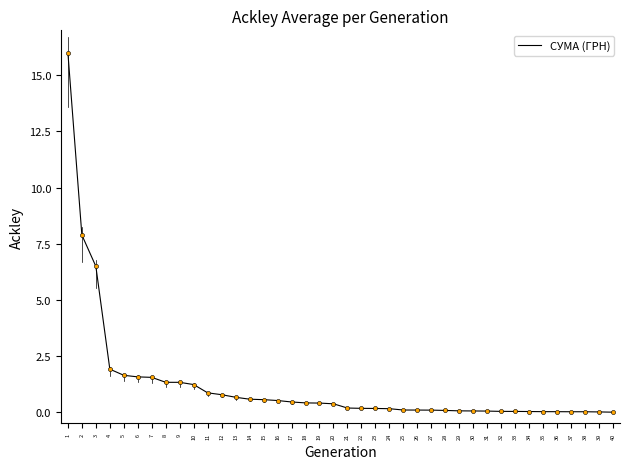

Count the number of categories in the chart.

40